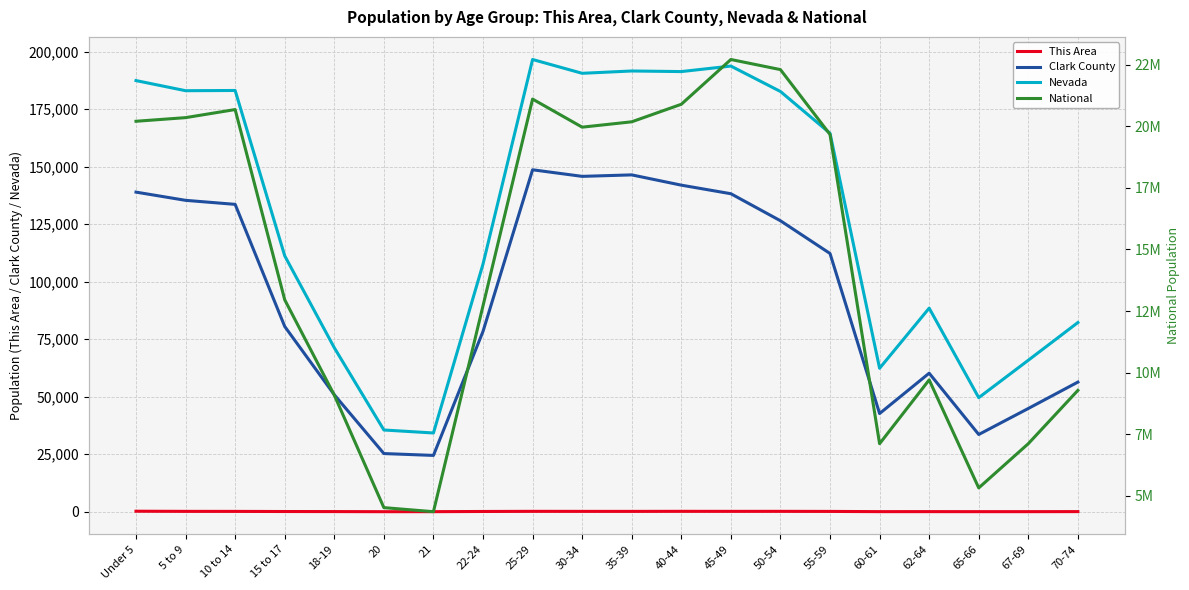

At which label is National closest to 13531442?

15 to 17